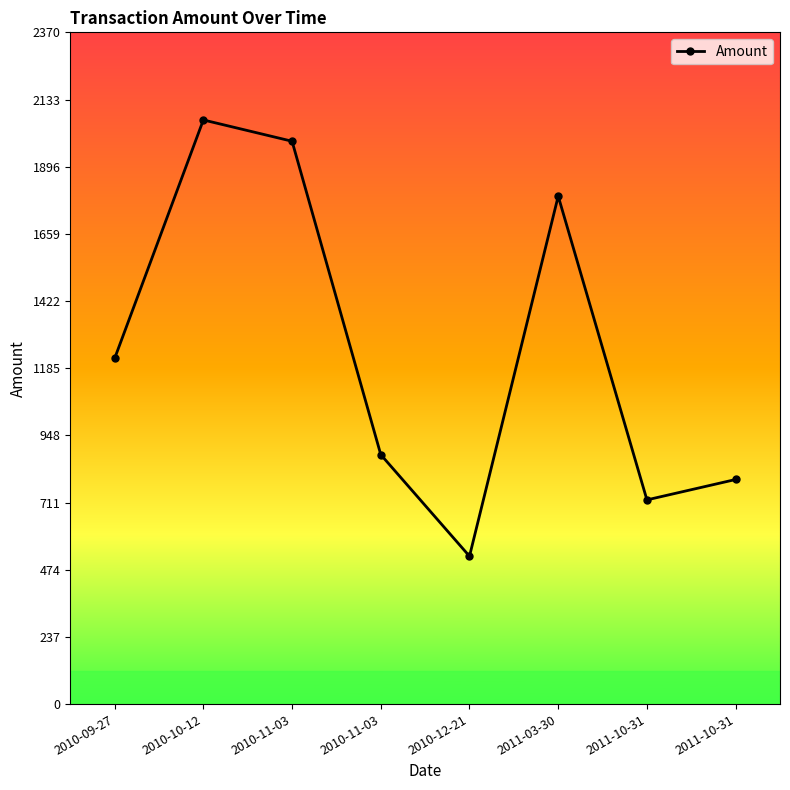

Which label corresponds to the largest value in the chart?

2010-10-12